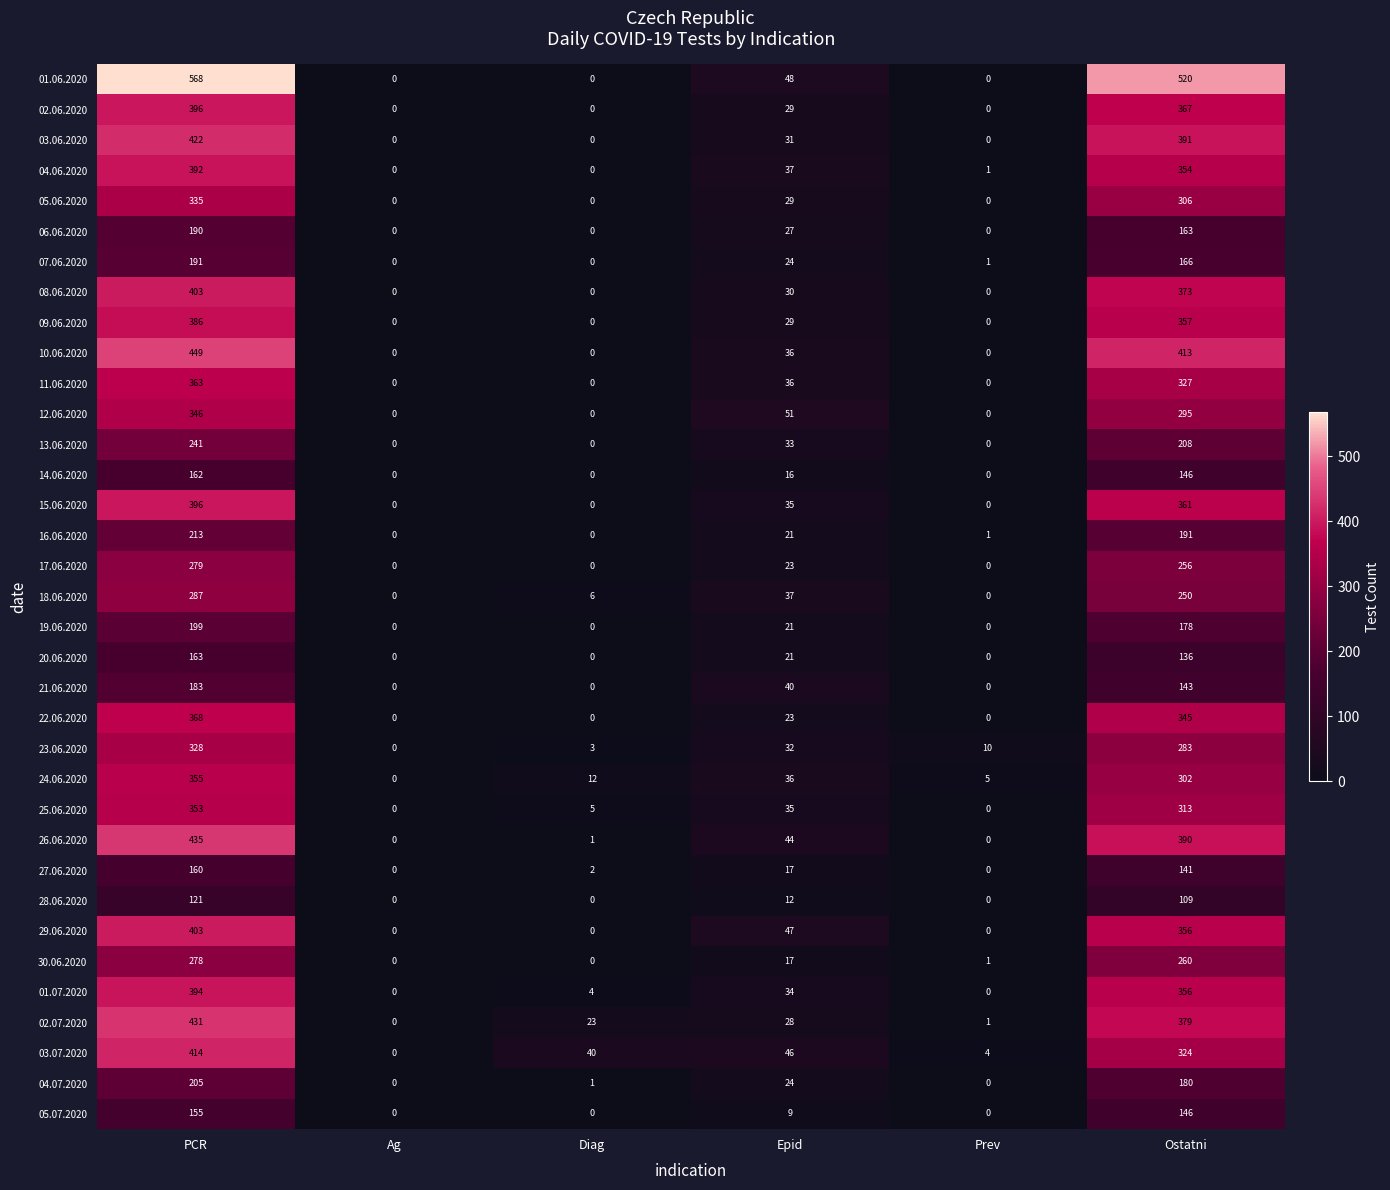

Which series has the largest range (max minus min)?

01.06.2020